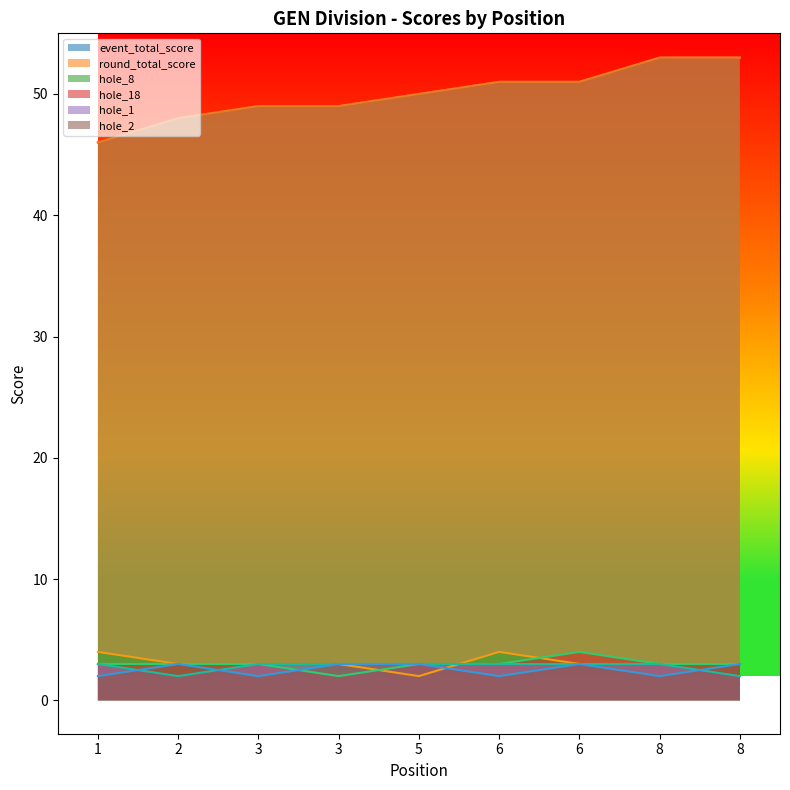

Rank the series by their maximum value, from lowest to highest.

hole_1, hole_2, hole_8, hole_18, event_total_score, round_total_score